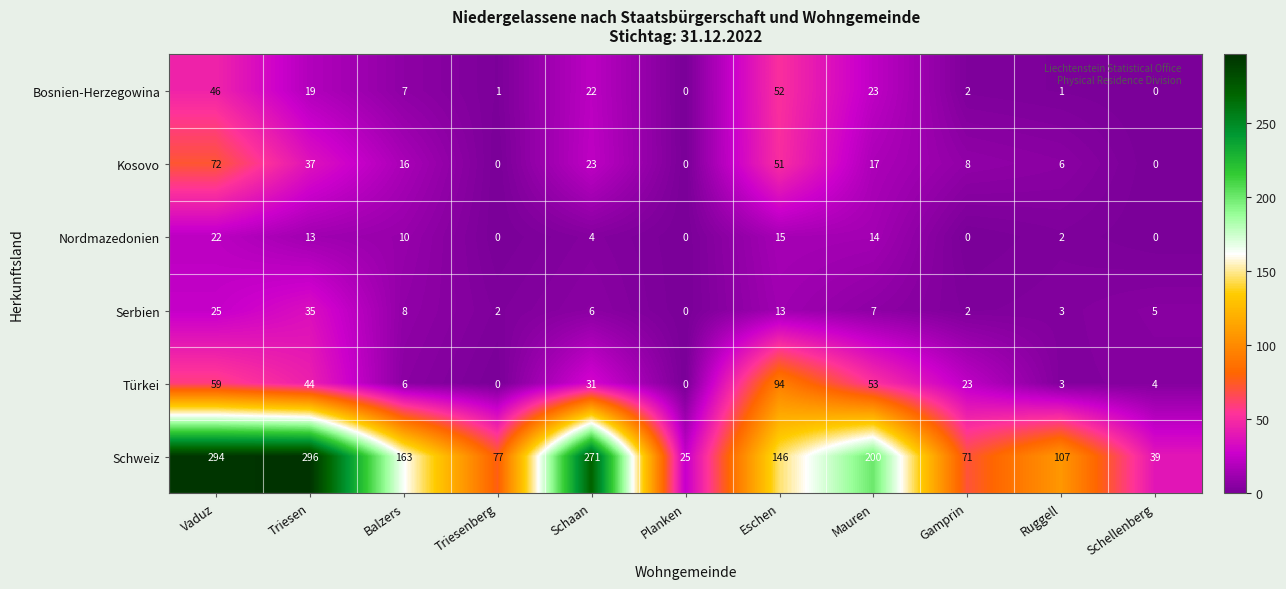

True or false: Schweiz has a value of 294 at Vaduz.

True